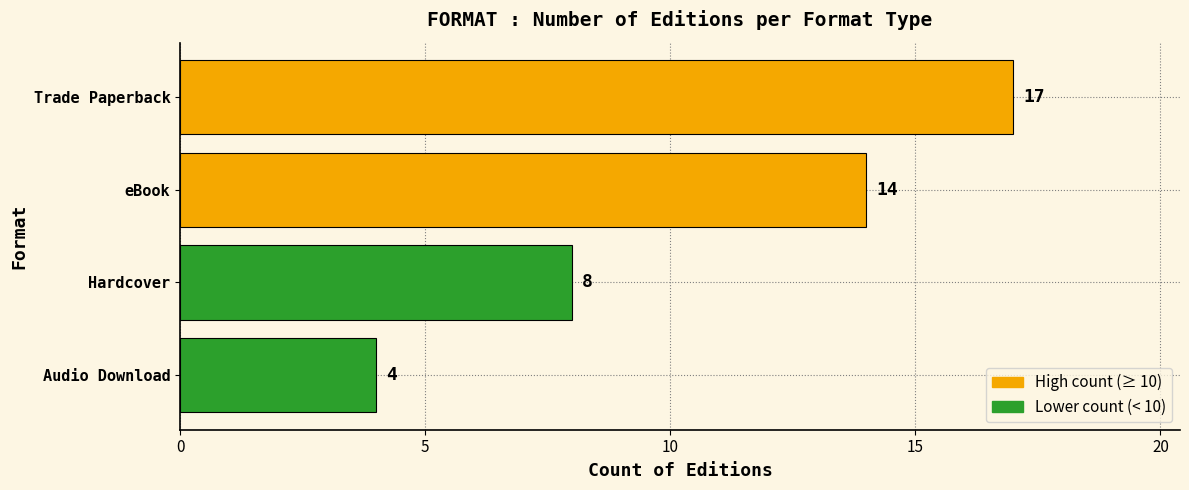

Does the chart contain stacked bars?

No